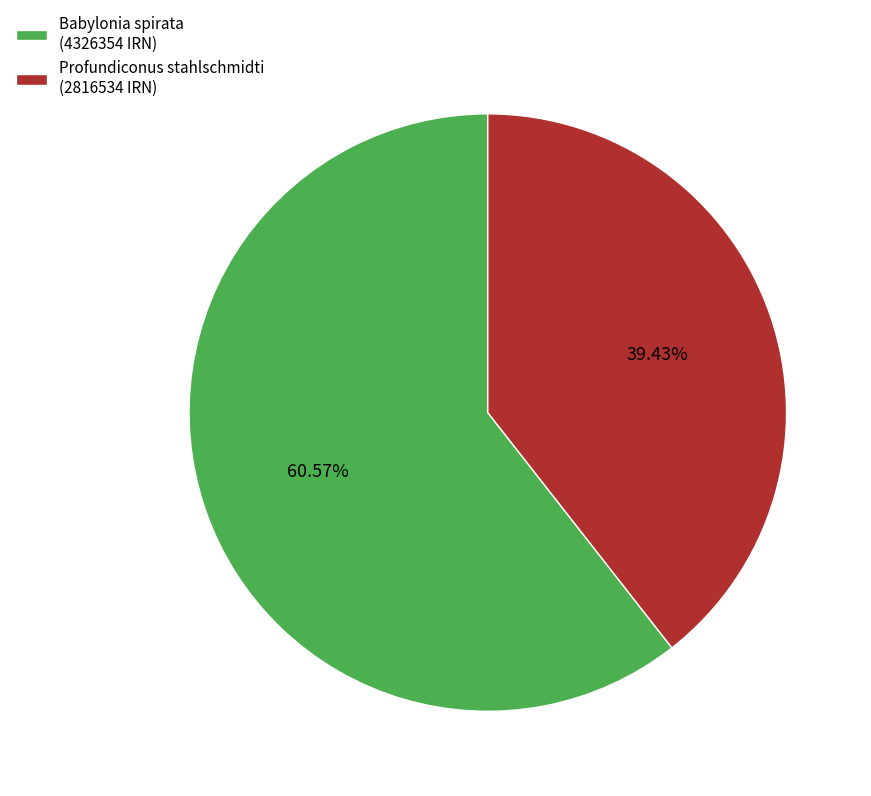

What is the ratio of the value at Profundiconus stahlschmidti (2816534 IRN) to the value at Babylonia spirata (4326354 IRN)?

0.7